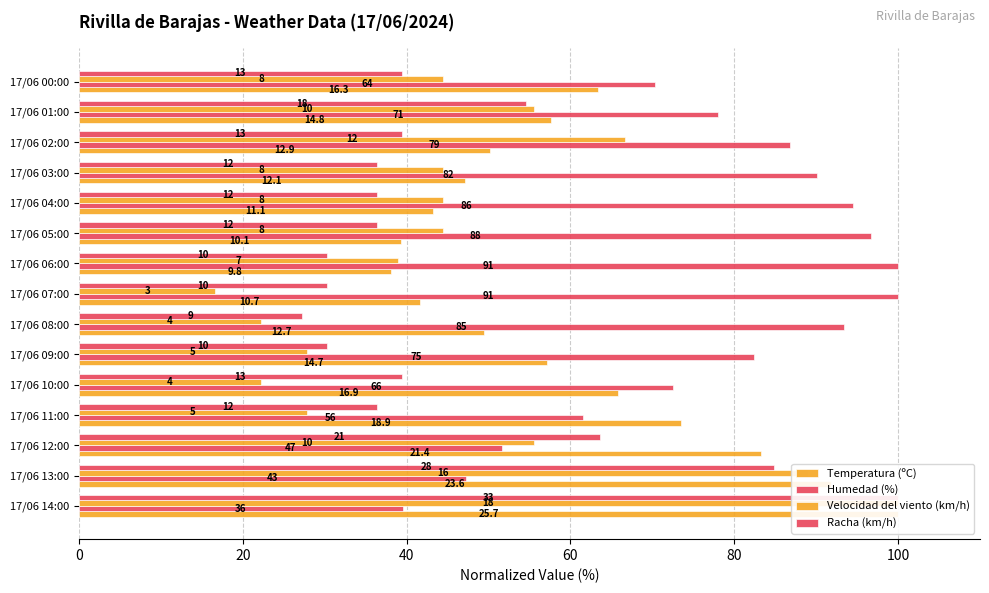

Reading left to right, list all the values displayed in this chart.

Temperatura (ºC): 100.0	91.8	83.3	73.5	65.8	57.2	49.4	41.6	38.1	39.3	43.2	47.1	50.2	57.6	63.4
Humedad (%): 39.6	47.3	51.6	61.5	72.5	82.4	93.4	100.0	100.0	96.7	94.5	90.1	86.8	78.0	70.3
Velocidad del viento (km/h): 100.0	88.9	55.6	27.8	22.2	27.8	22.2	16.7	38.9	44.4	44.4	44.4	66.7	55.6	44.4
Racha (km/h): 100.0	84.8	63.6	36.4	39.4	30.3	27.3	30.3	30.3	36.4	36.4	36.4	39.4	54.5	39.4